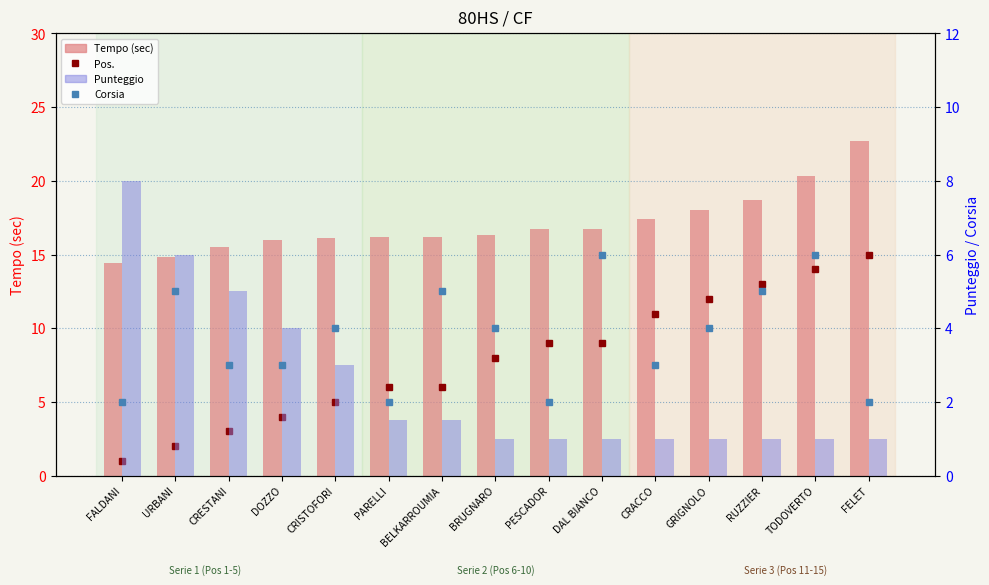

Does the chart contain any negative values?

No